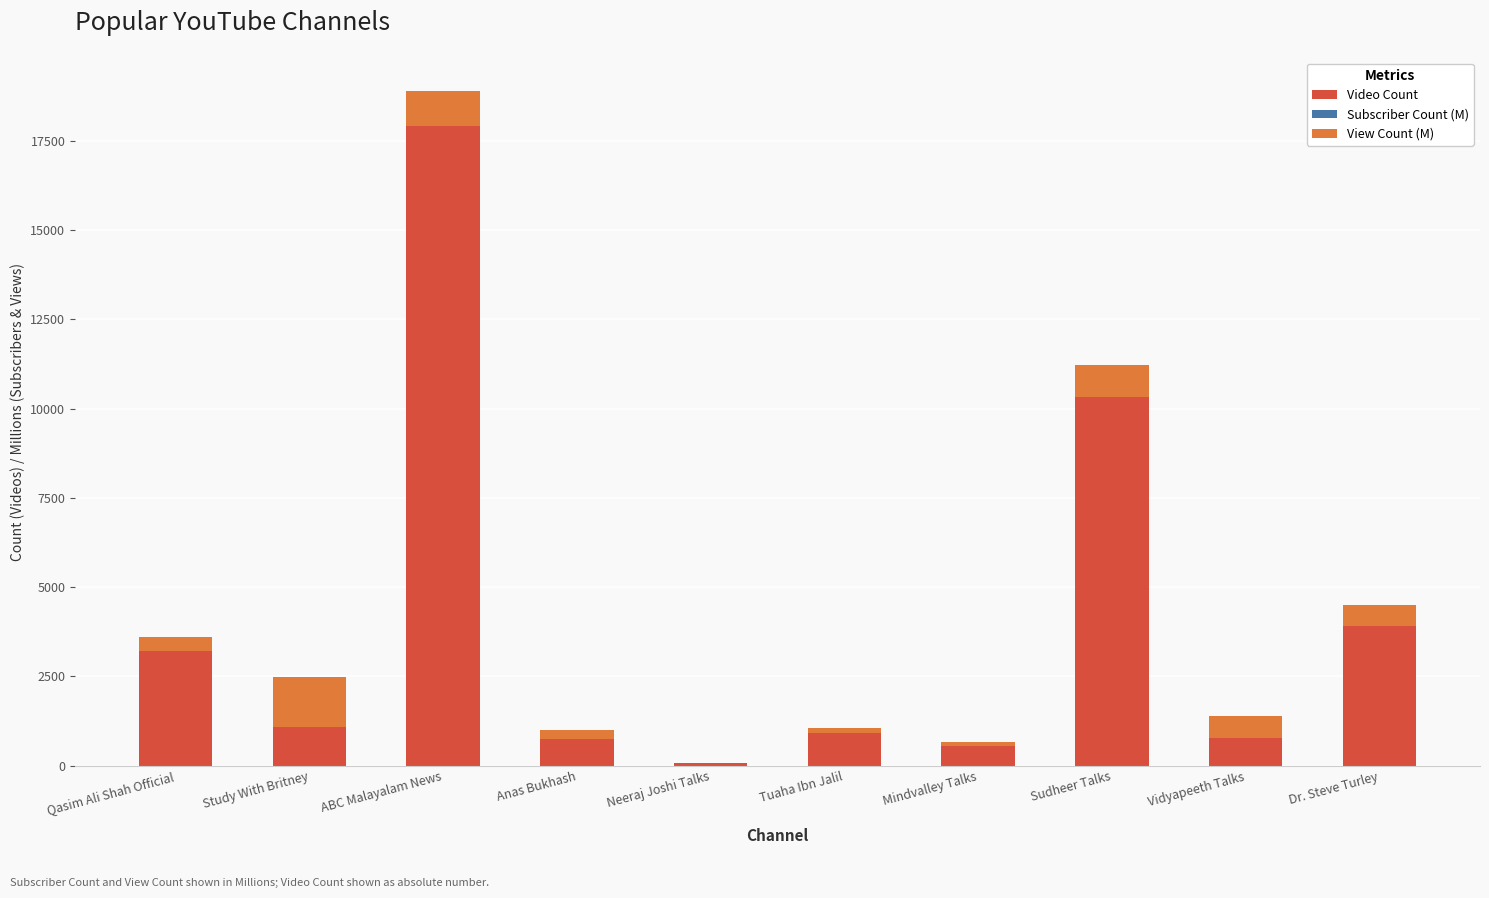

At which category is the sum across all series the highest?

ABC Malayalam News